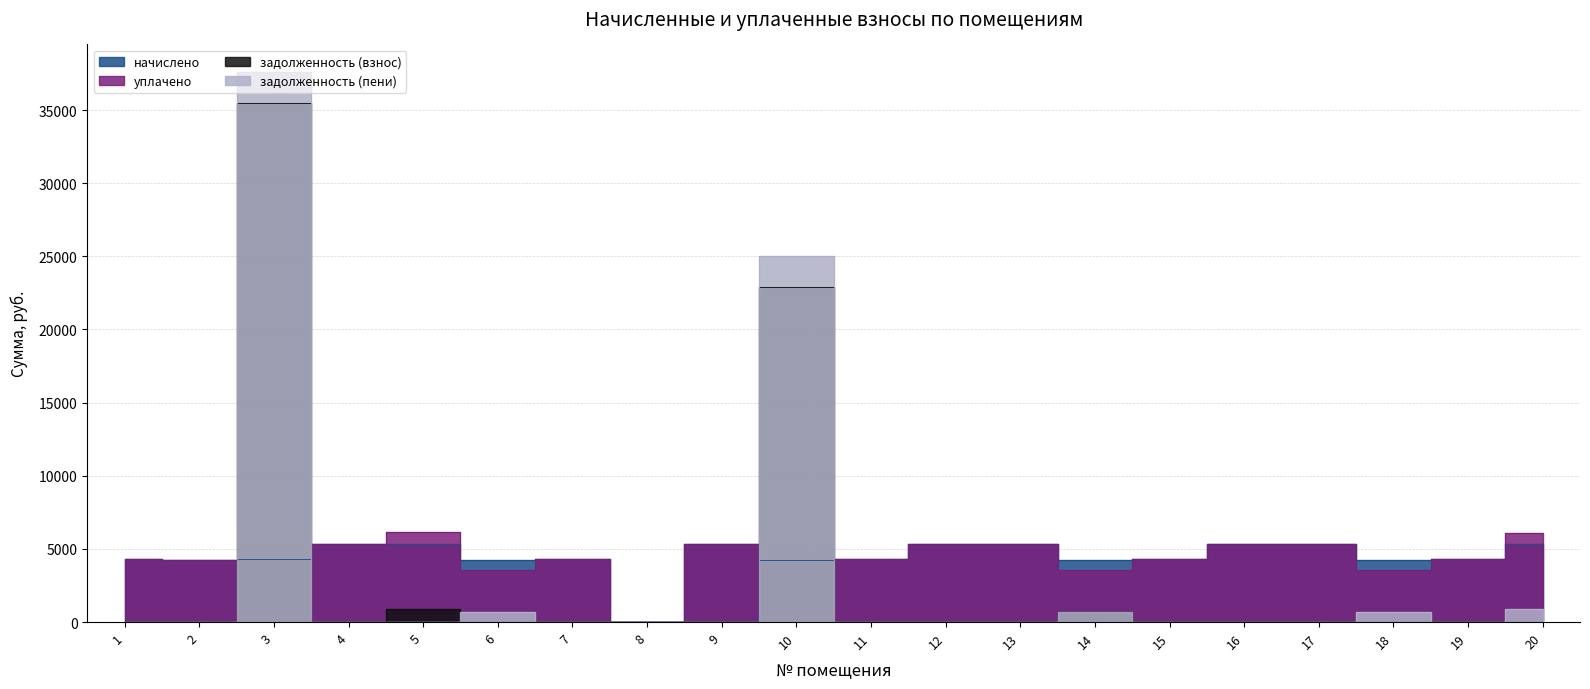

What is the sum of all задолженность (взнос) values?

59952.5